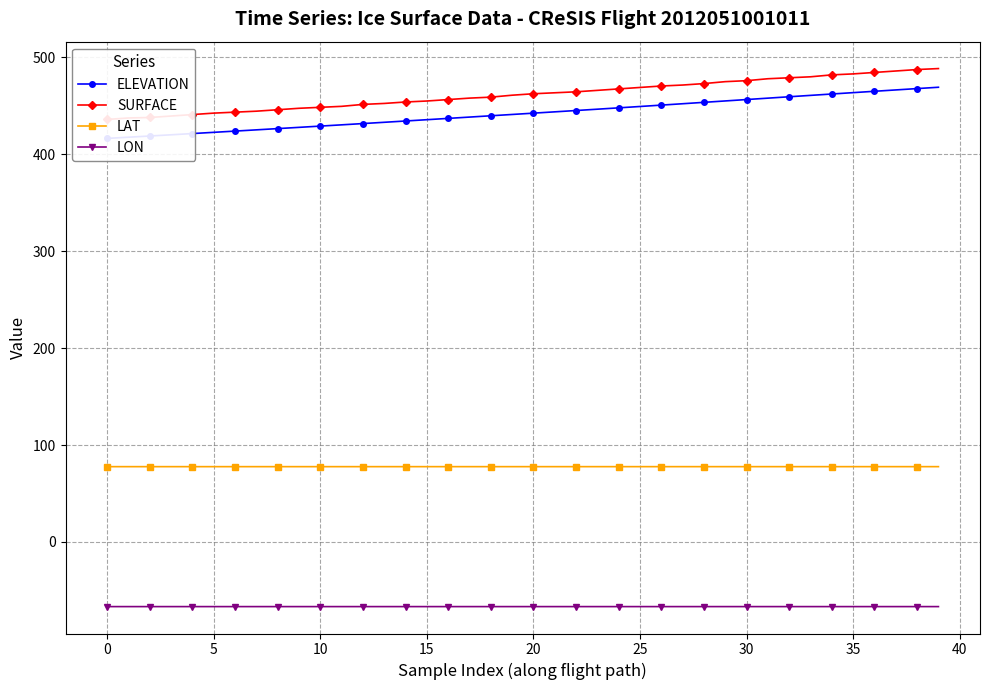

What is the label of the 2nd point from the right?

38